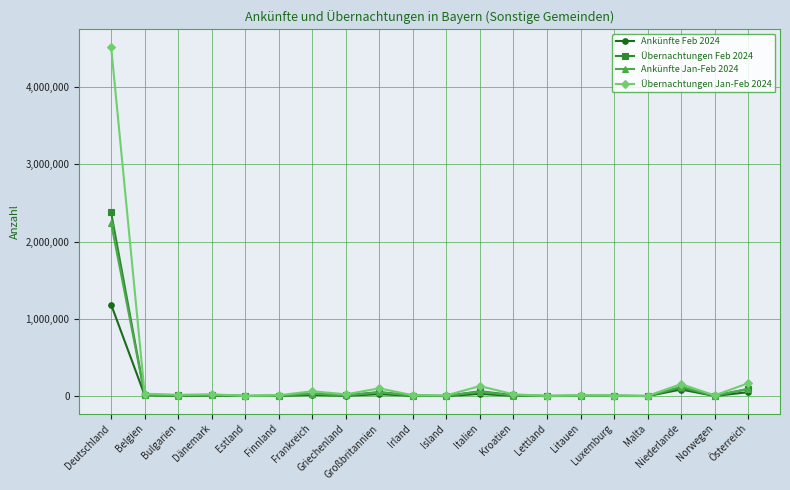

The value of Übernachtungen Jan-Feb 2024 at Dänemark is 23790. True or false?

True